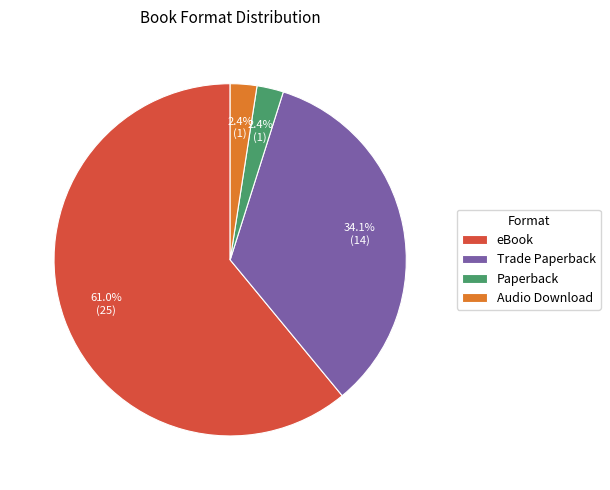

Which slice represents more than half of the pie?

eBook